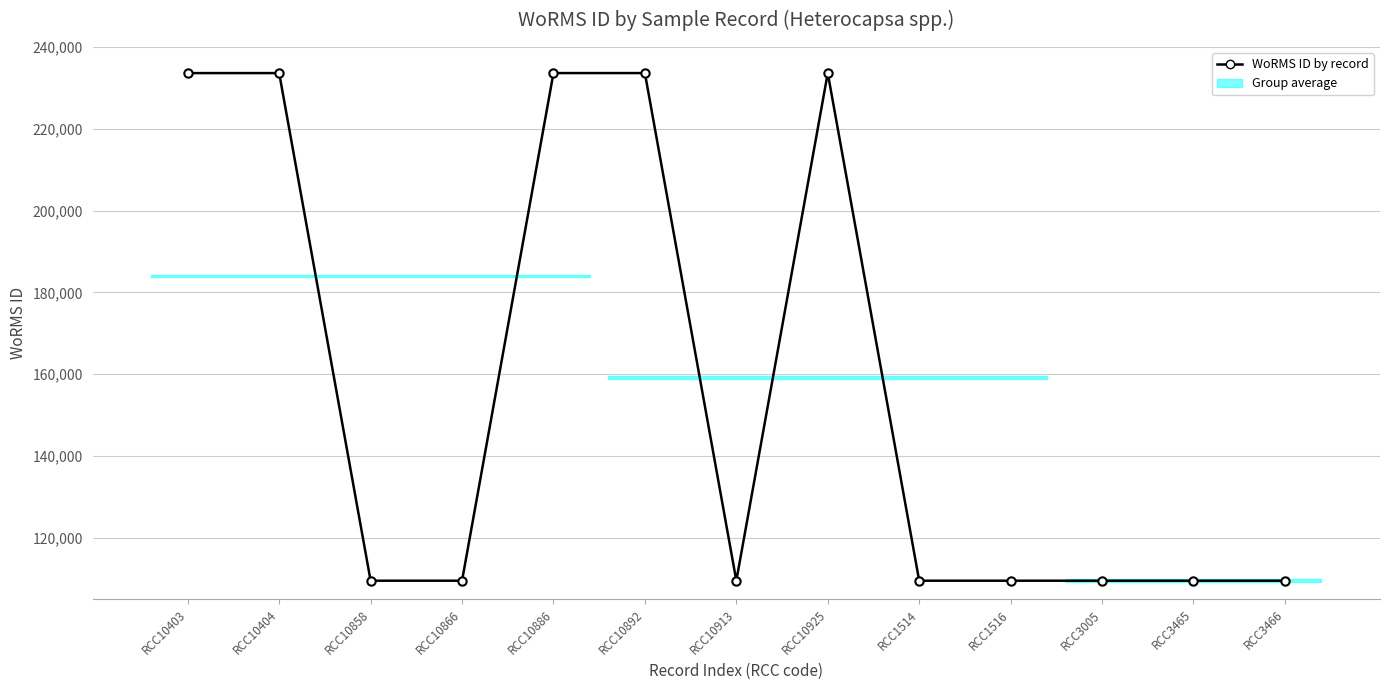

Which has a higher value, RCC10866 or RCC10886?

RCC10886